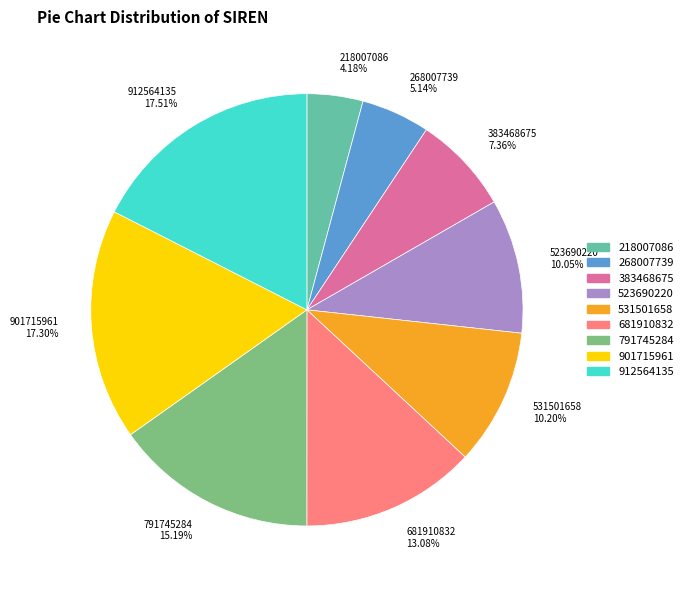

To the nearest percent, what is the difference between the 218007086 and 268007739 slice percentages?

1%